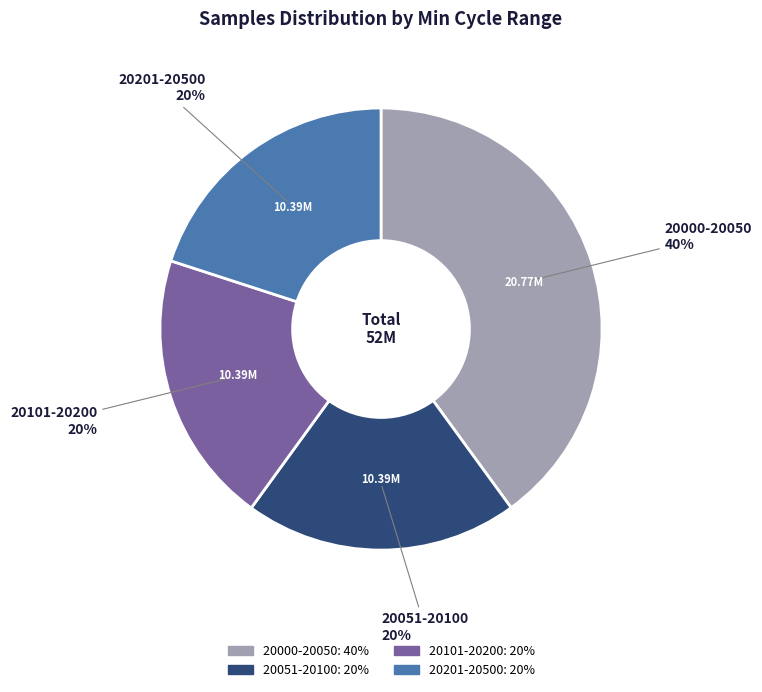

Is there a majority slice in this chart?

No